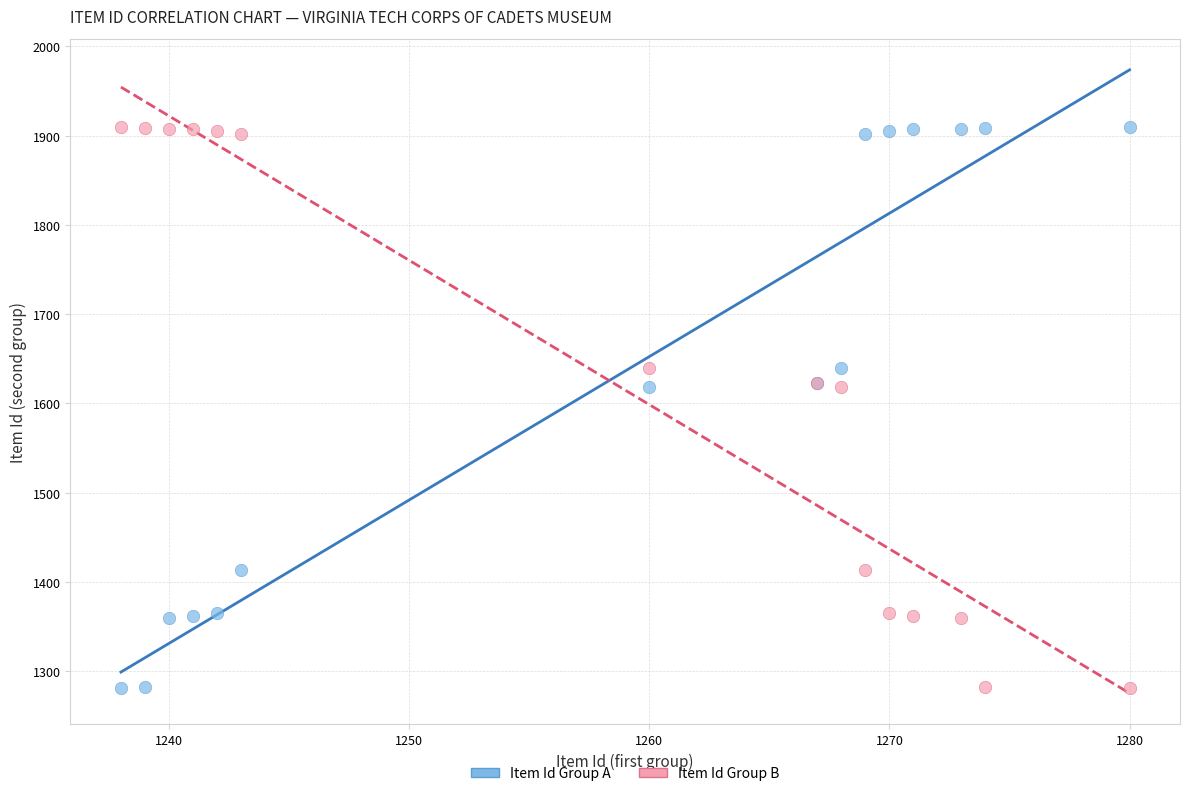

What is the X range (max minus min) for the scatter plot?

42